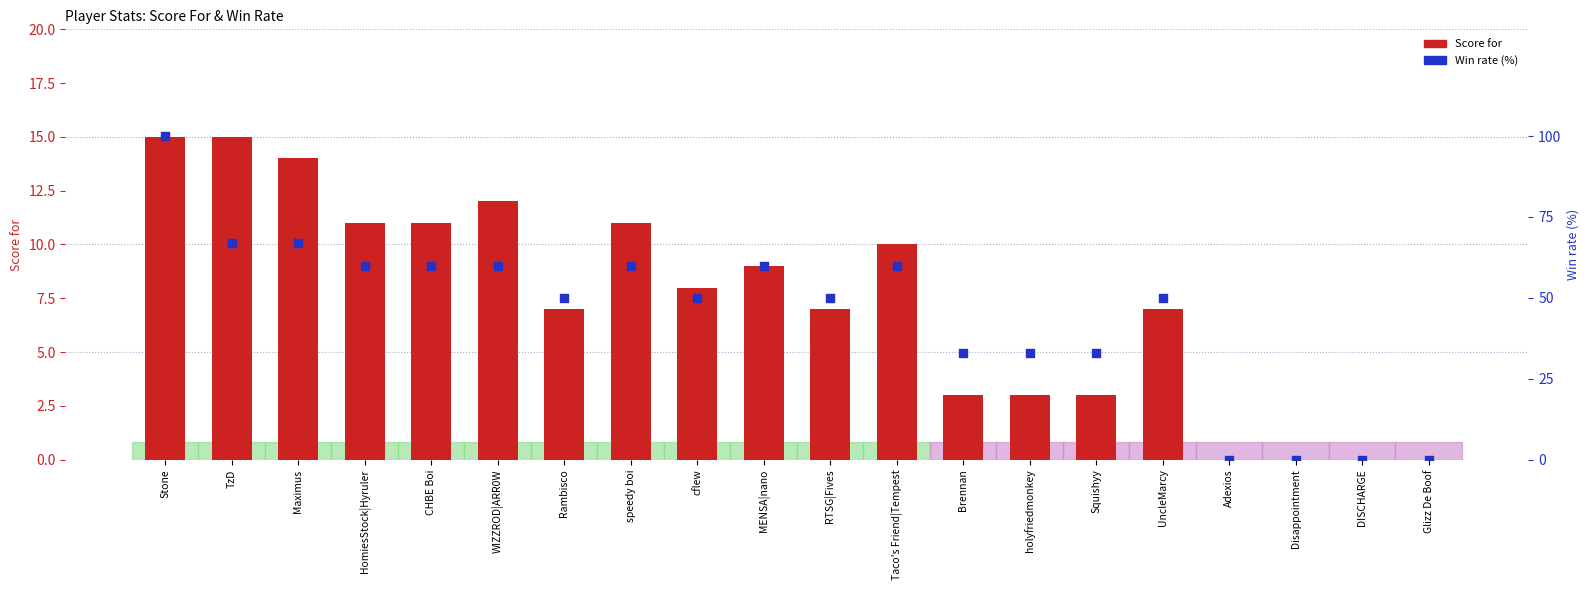

Which series has the largest total across all categories?

Win rate (%)